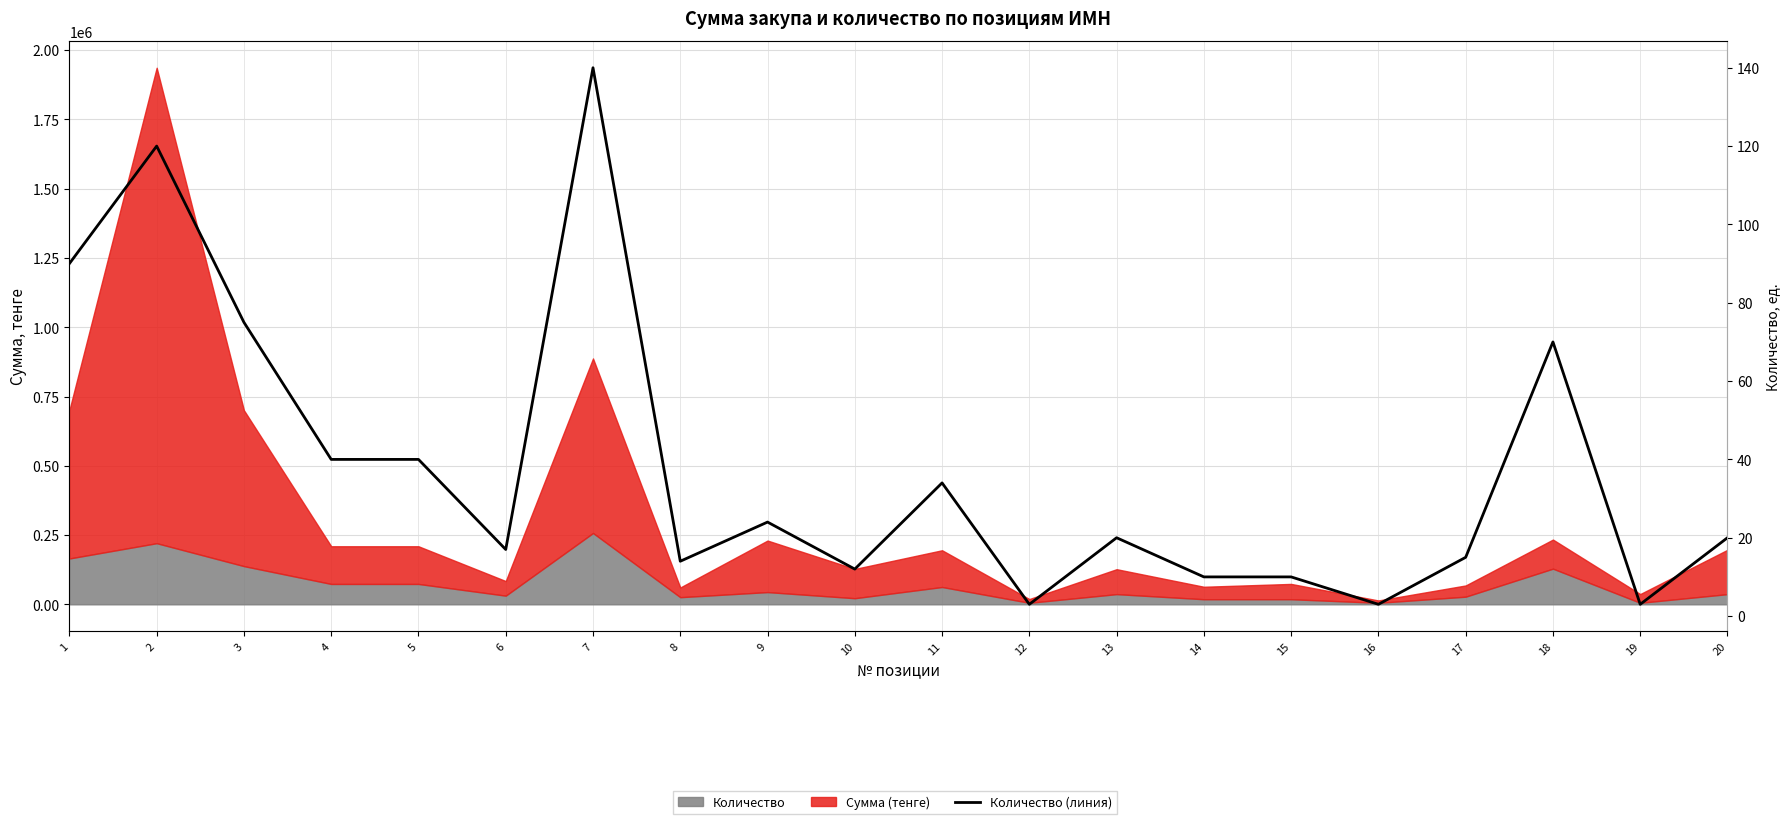

What is the difference between the maximum and minimum values?

137